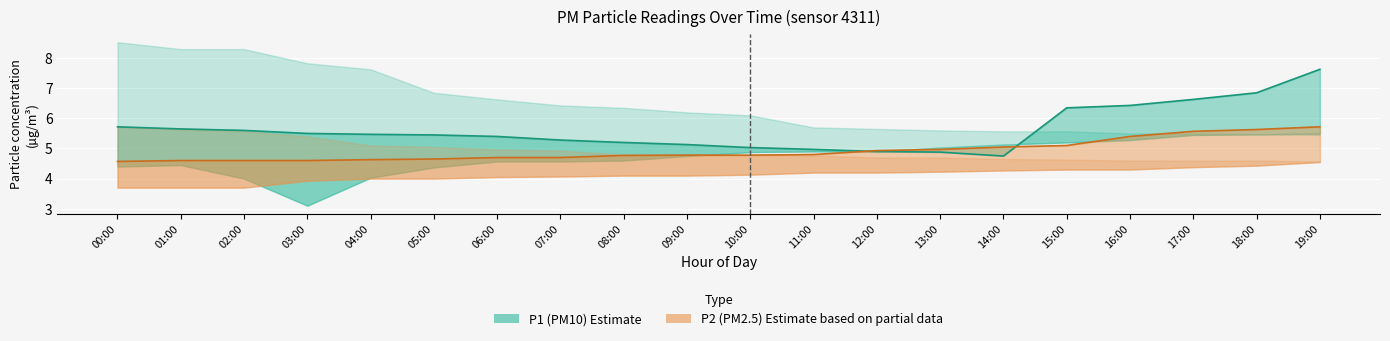

What is the difference between the maximum and minimum values in the P2 (PM2.5) series?

1.1